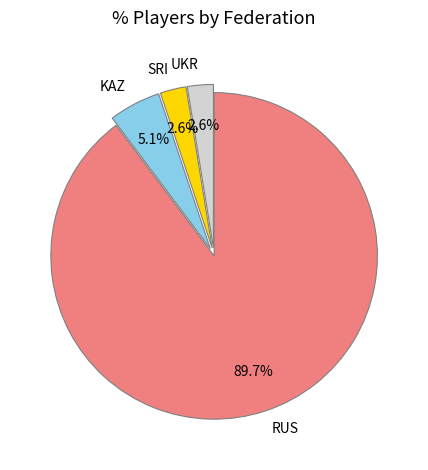

To the nearest percent, what portion does RUS represent?

90%